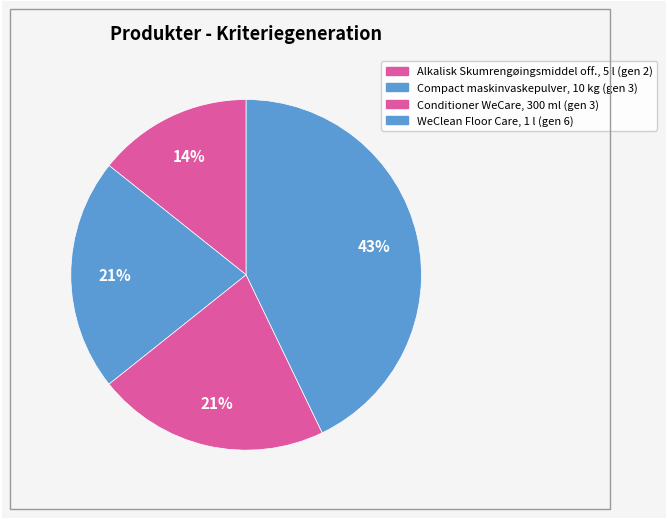

To the nearest percent, what is the difference between the largest and smallest slice percentages?

29%